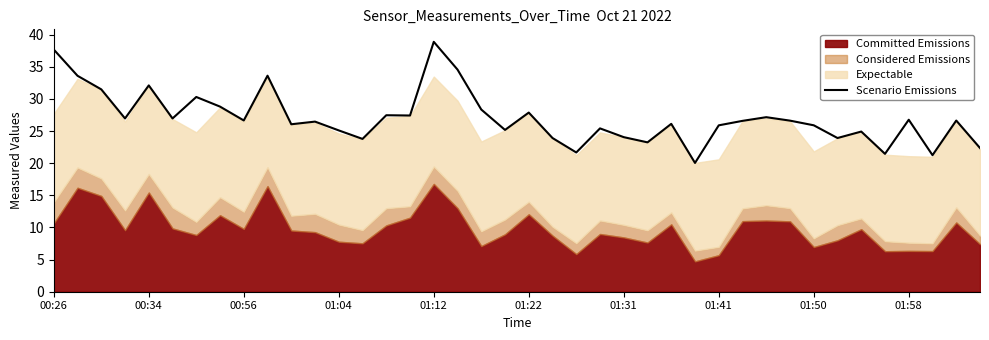

What is the maximum value for Scenario Emissions?

38.9